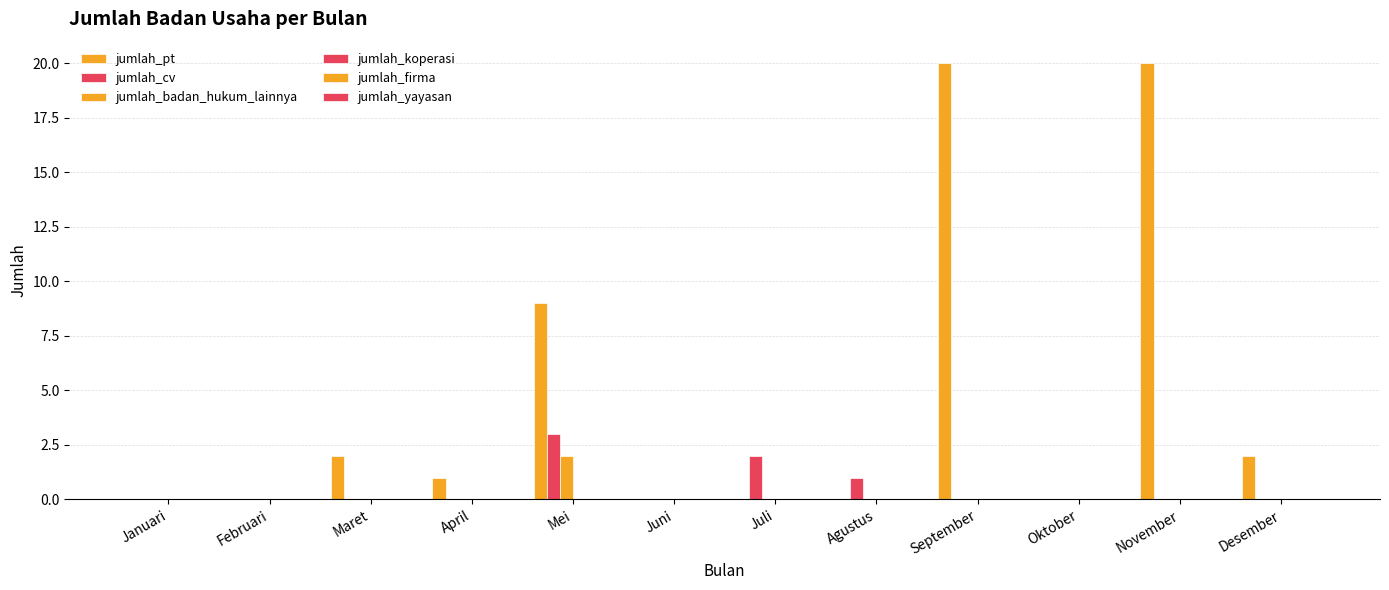

How many series are shown in this chart?

3